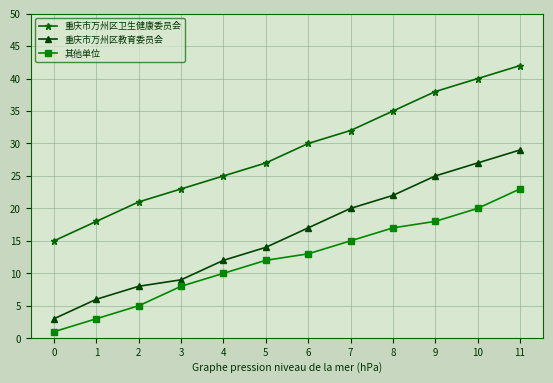

Which series has the largest range (max minus min)?

重庆市万州区卫生健康委员会